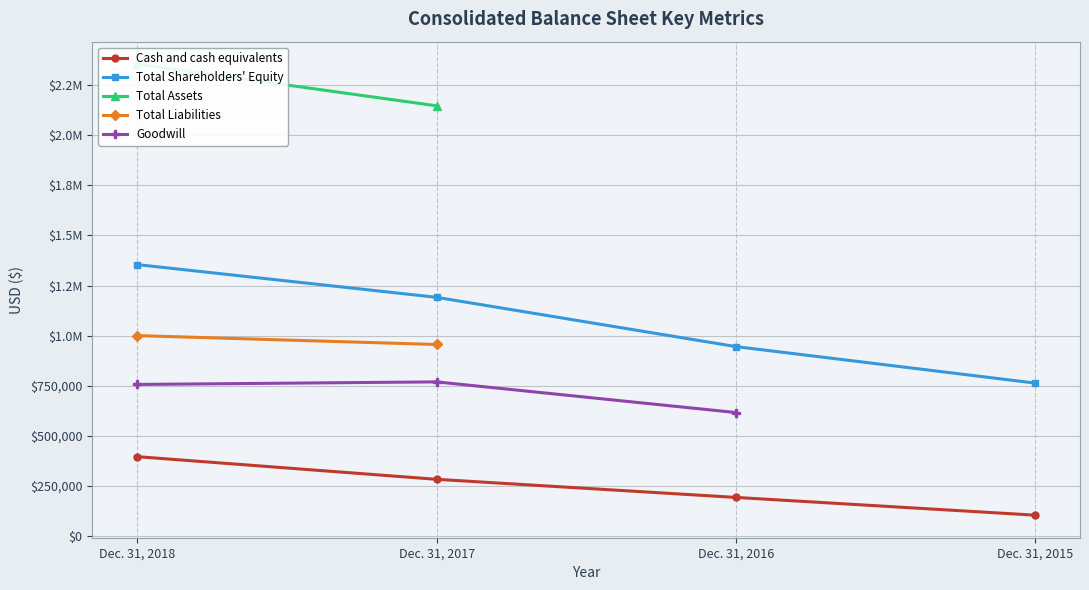

What is the sum of the Total Assets values at Dec. 31, 2017 and Dec. 31, 2018?

4500873